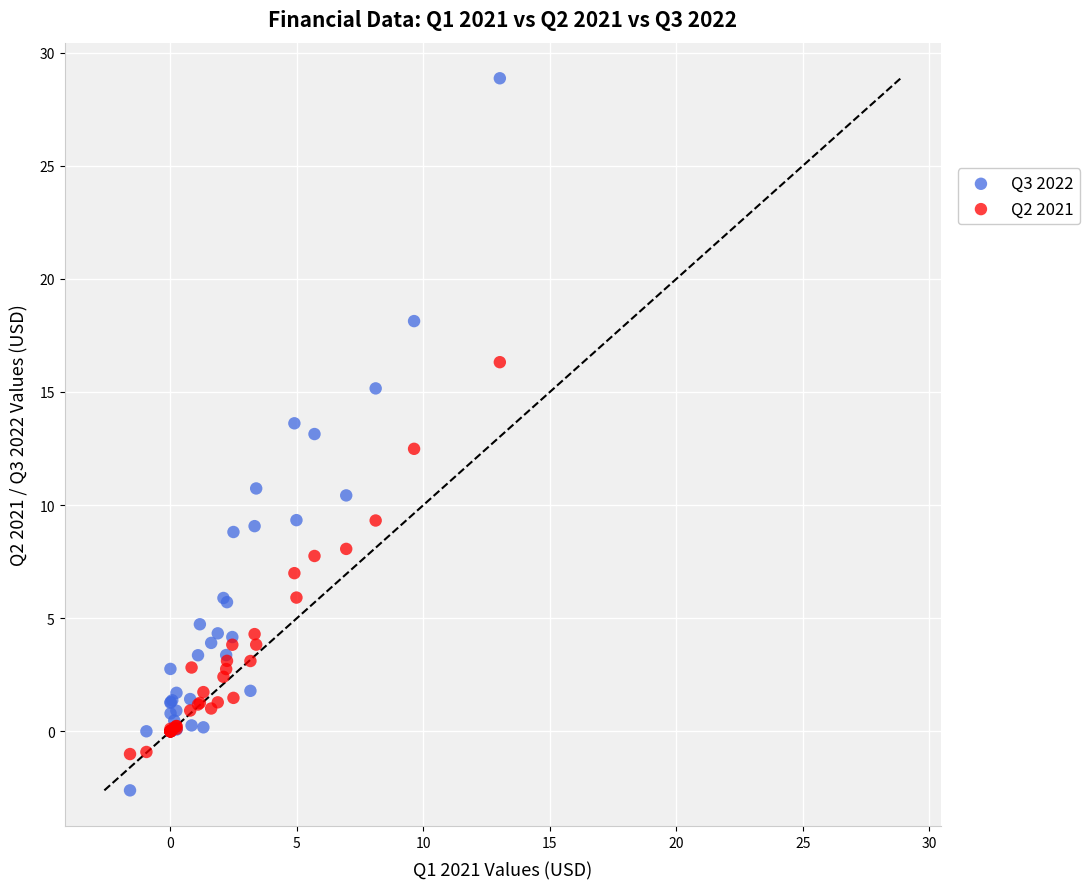

What is the X range (max minus min) for the scatter plot?

14.6